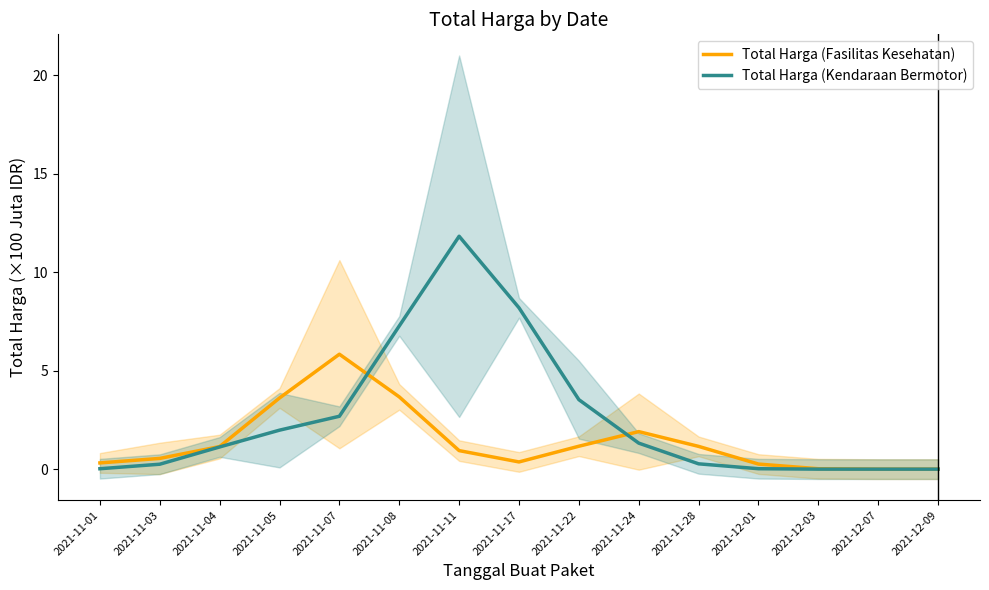

What is the difference between the second highest and second lowest values in the Total Harga (Kendaraan Bermotor) series?

8.2